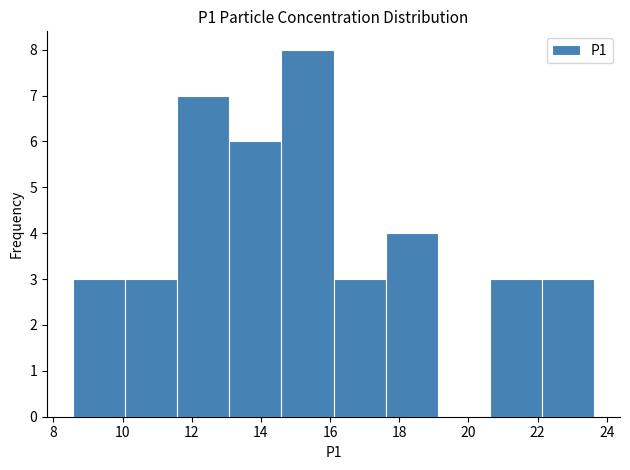

Over which range of the x-axis is the bar tallest?

14.6 to 16.2